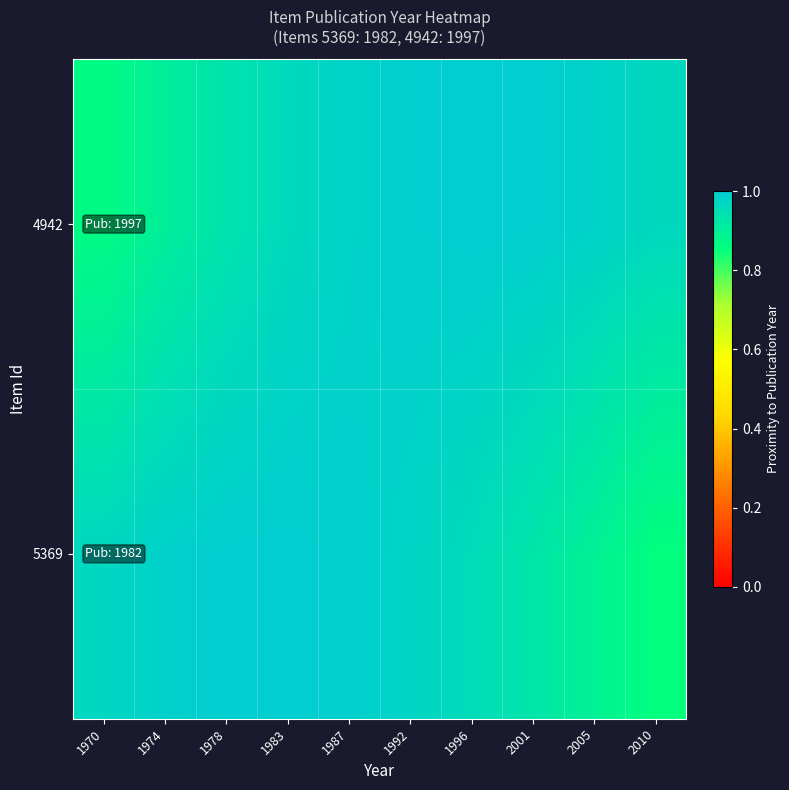

Rank the series by their average value, from highest to lowest.

4942, 5369